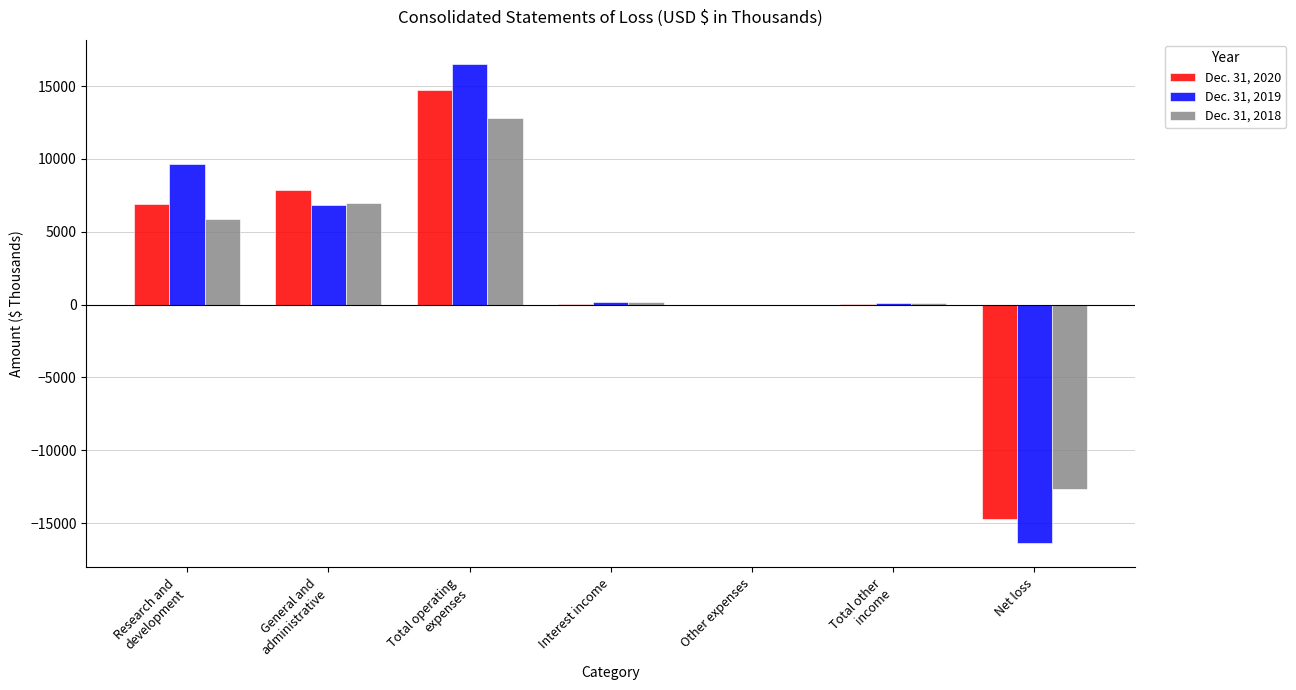

How many data points does each series have?

7